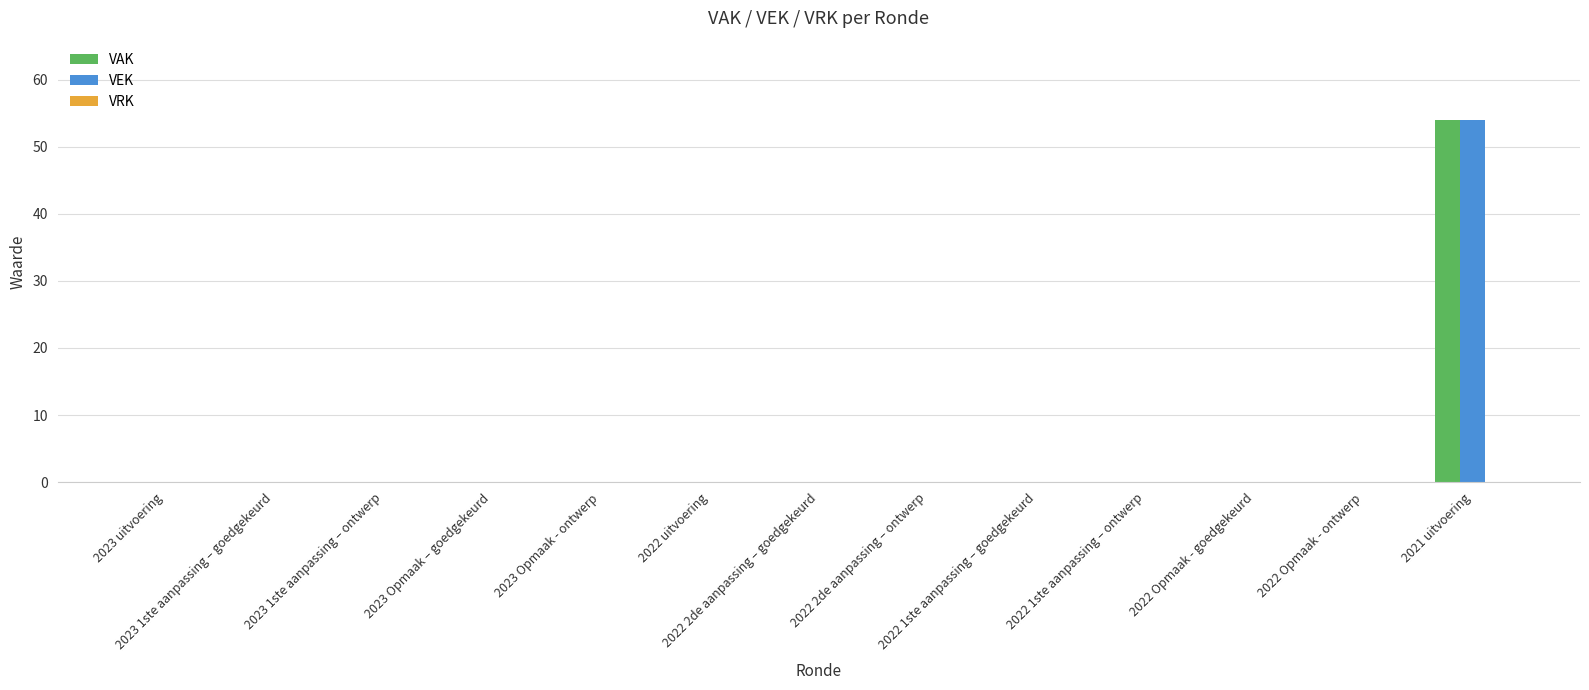

What is the greatest value displayed?

54